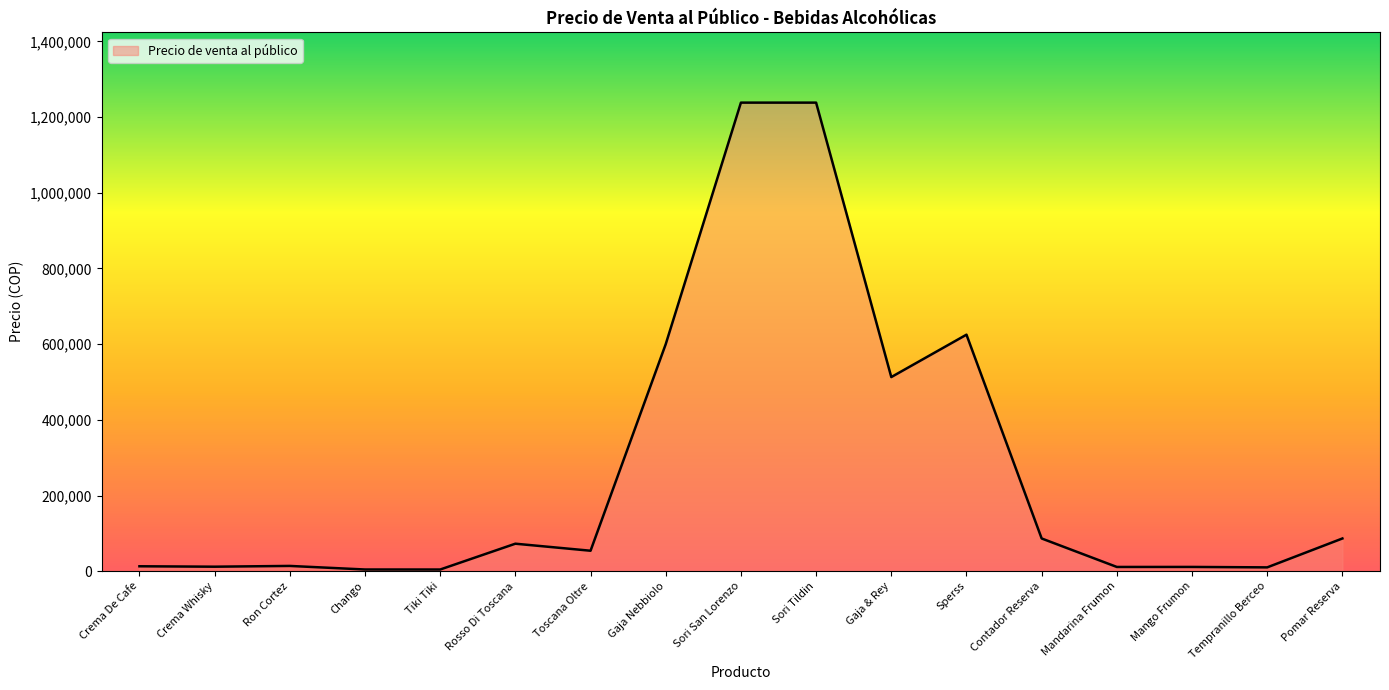

How many lines are shown in the chart?

1